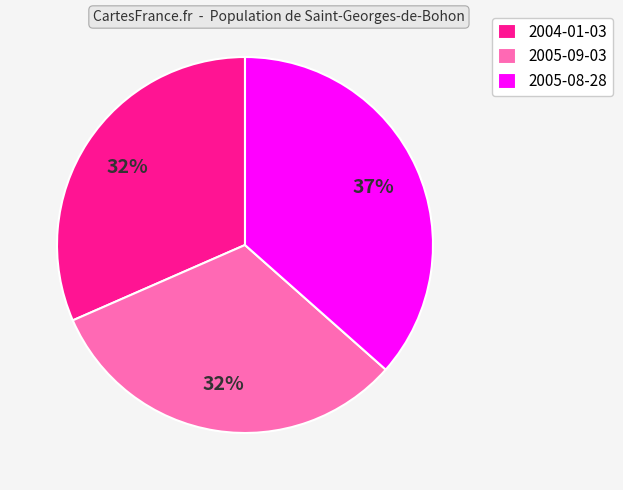

Is it true that 2004-01-03 is 19% of the pie?

False